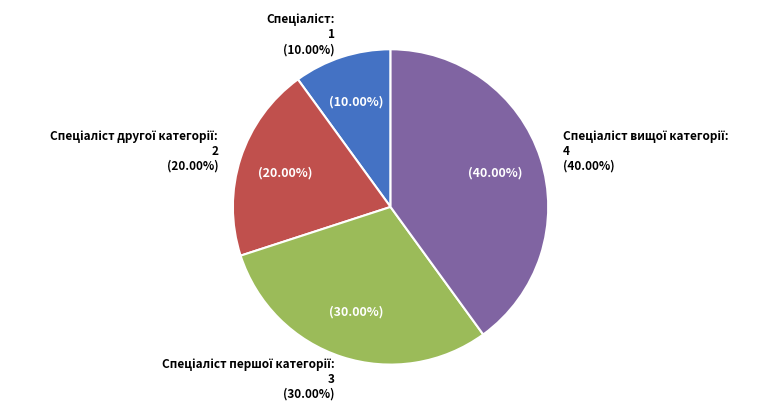

Between Спеціаліст and Спеціаліст першої категорії, which is larger?

Спеціаліст першої категорії